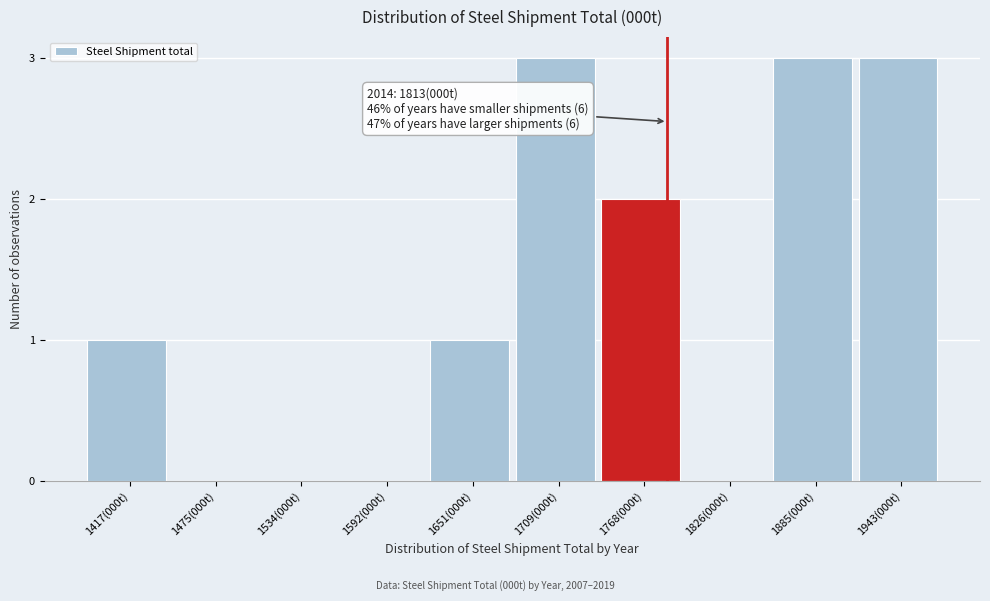

Reading right to left, extract all data points from this chart.

1943(000t)=3	1885(000t)=3	1826(000t)=0	1768(000t)=2	1709(000t)=3	1651(000t)=1	1592(000t)=0	1534(000t)=0	1475(000t)=0	1417(000t)=1